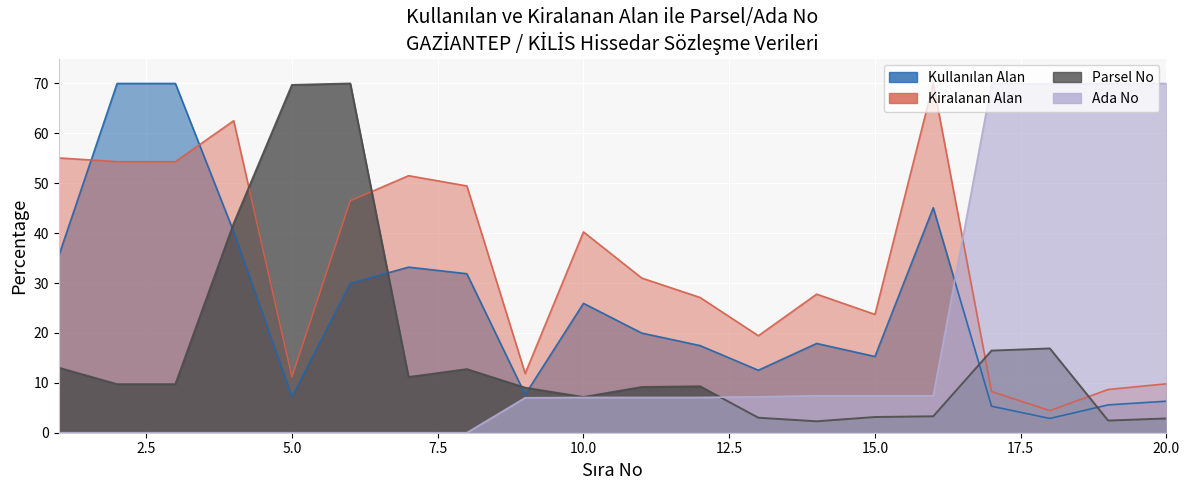

What is the difference between the highest and lowest values at 2?

70.0